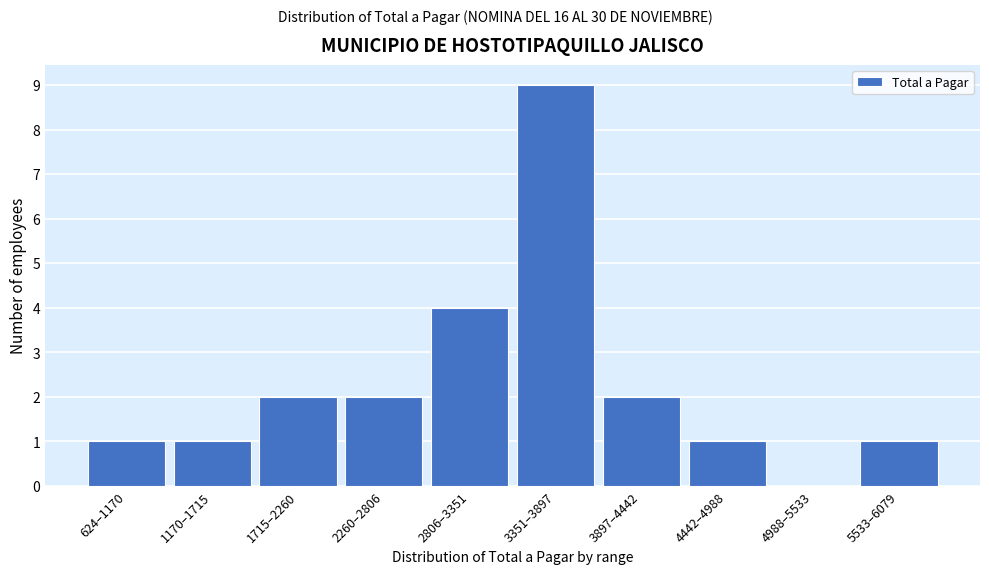

Reading left to right, extract all data points from this chart.

624–1170=1	1170–1715=1	1715–2260=2	2260–2806=2	2806–3351=4	3351–3897=9	3897–4442=2	4442–4988=1	4988–5533=0	5533–6079=1